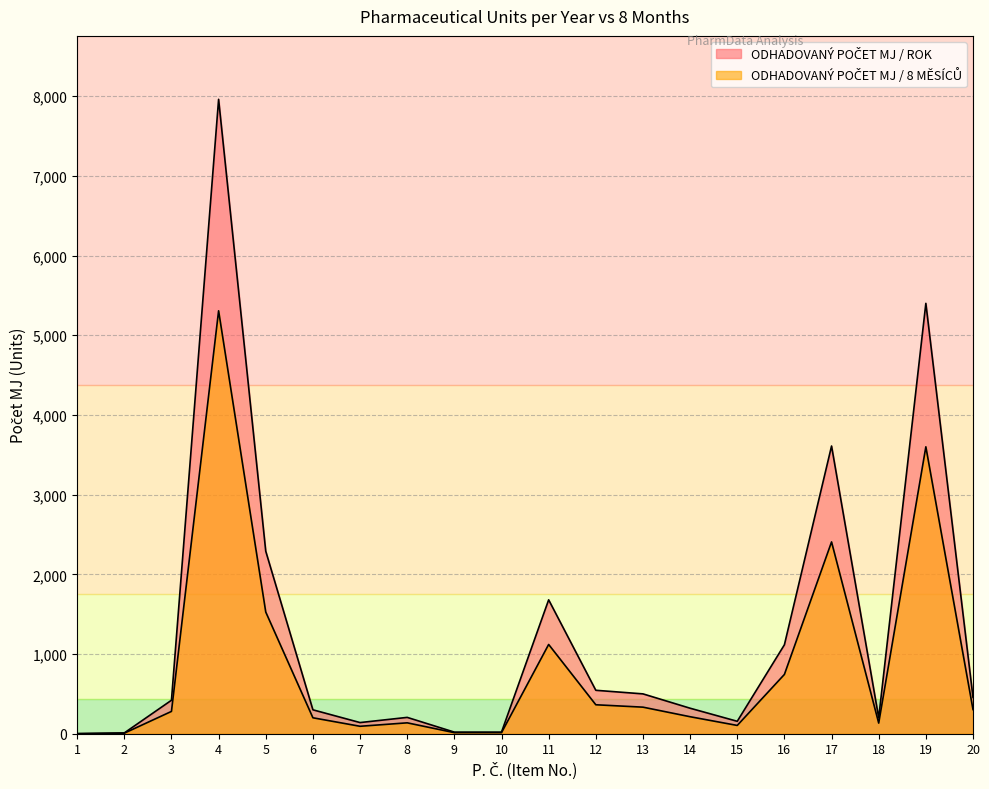

Where does the ODHADOVANÝ POČET MJ / ROK series first go above 420?

4